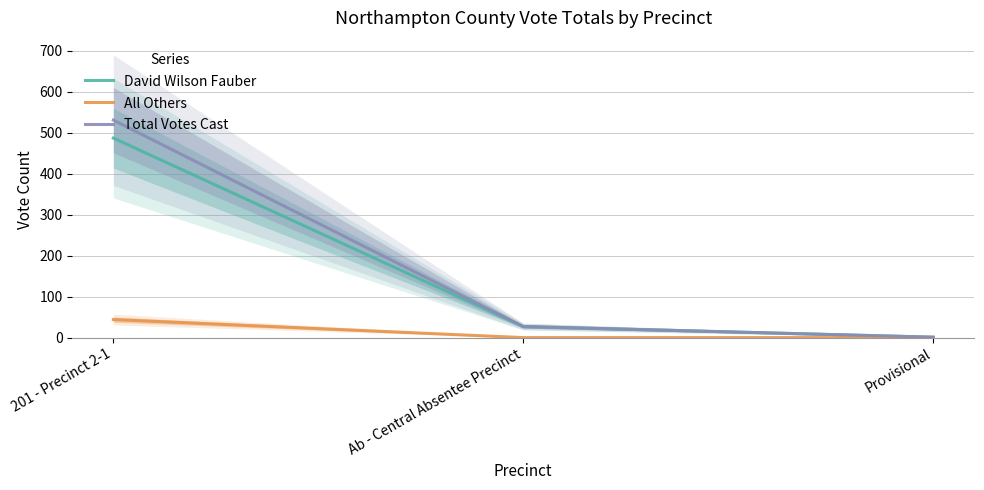

What is the difference between the maximum and minimum values in the All Others series?

44